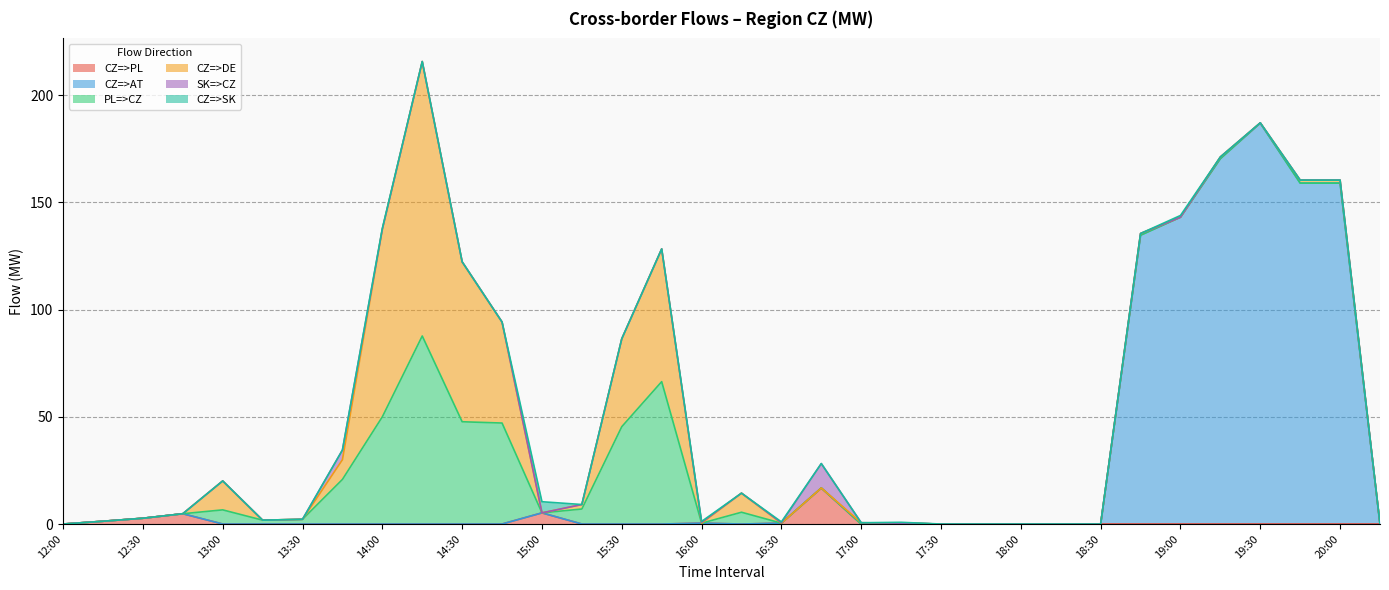

What position from the left is 19:45?

32